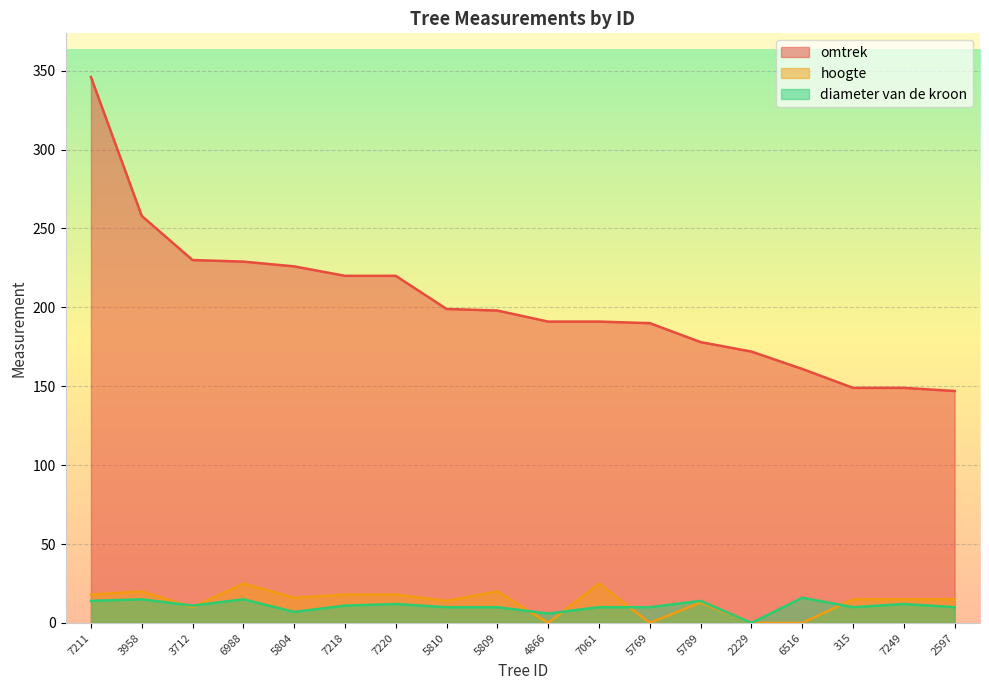

What is the value of the omtrek point at the 15th from the left?

161